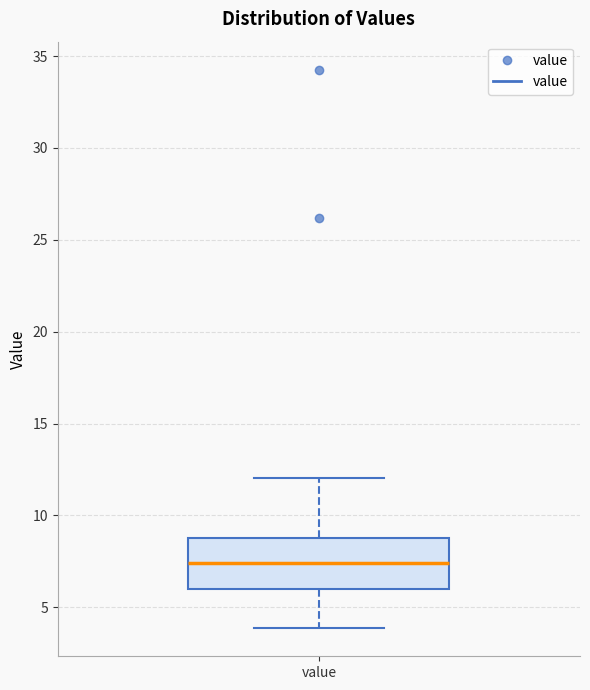

Read this box plot against the y-axis: the position of the median line, the range covered by the box, and the ends of both whiskers. The values are not printed on the chart, so give them approximately, as read against the axis.

median 7.5, box 6.0 to 9.0, whiskers 4.0 to 12.0